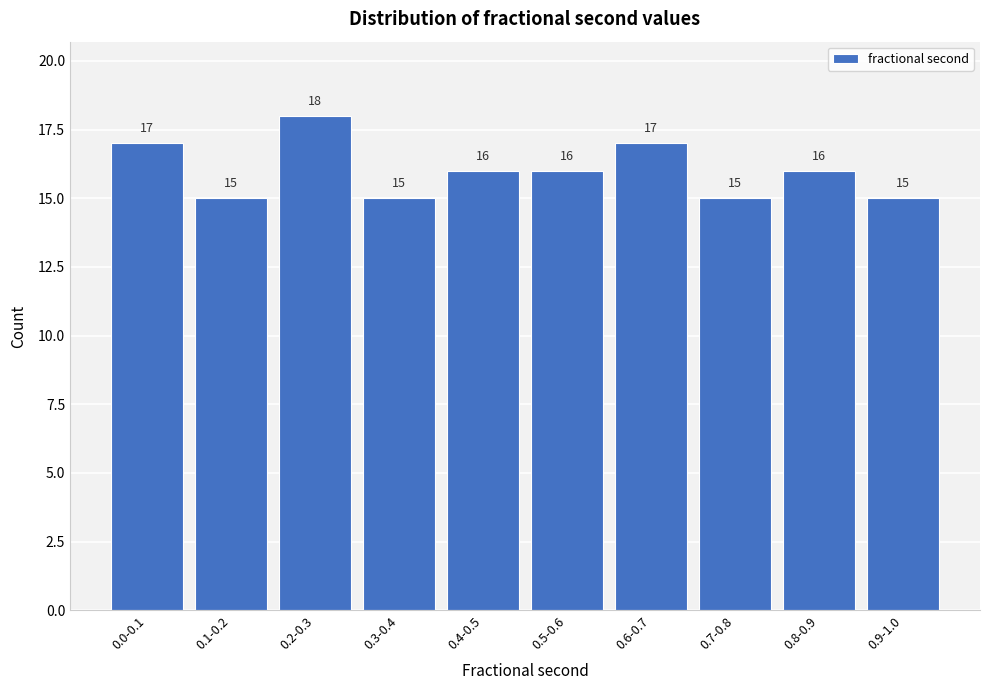

Reading right to left, list all the values displayed in this chart.

15	16	15	17	16	16	15	18	15	17